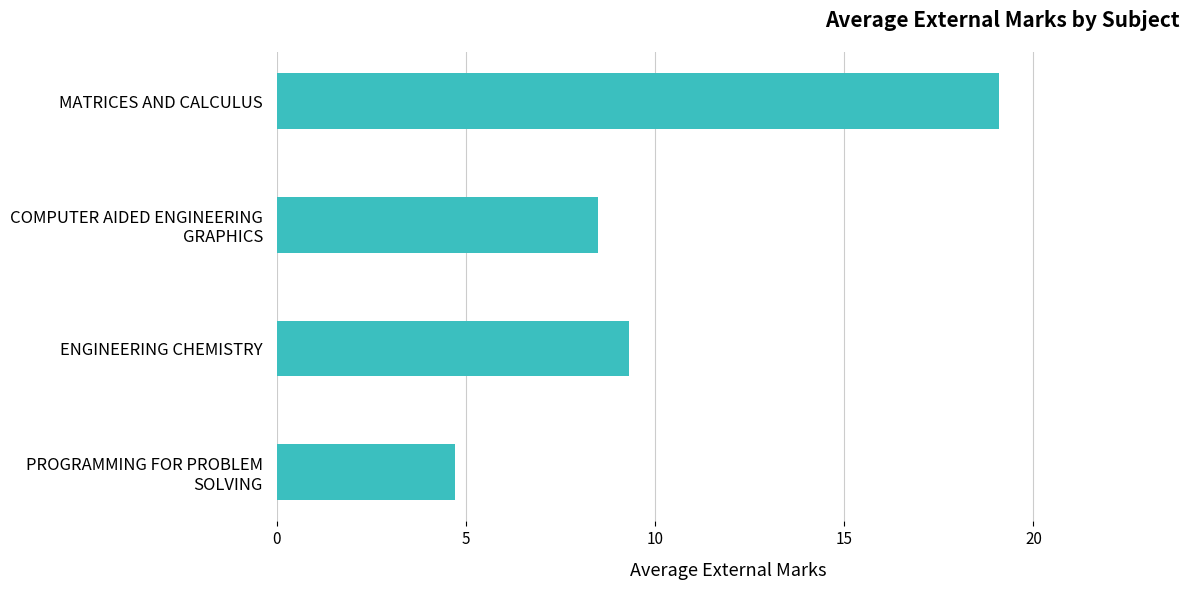

How many values are below 9?

2